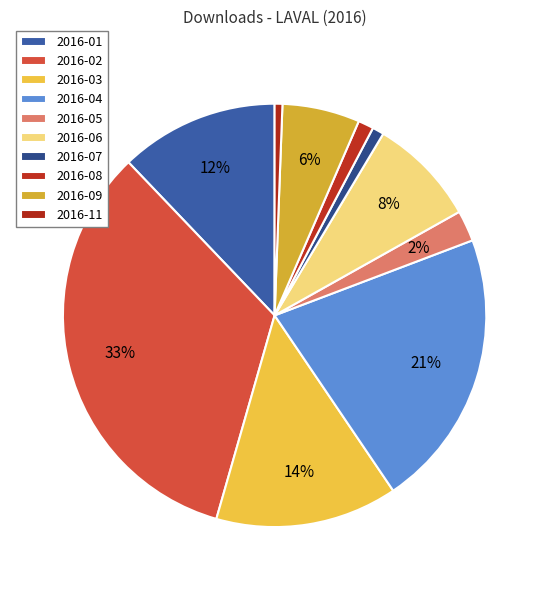

To the nearest percent, what is the difference between the 2016-01 and 2016-02 slice percentages?

21%